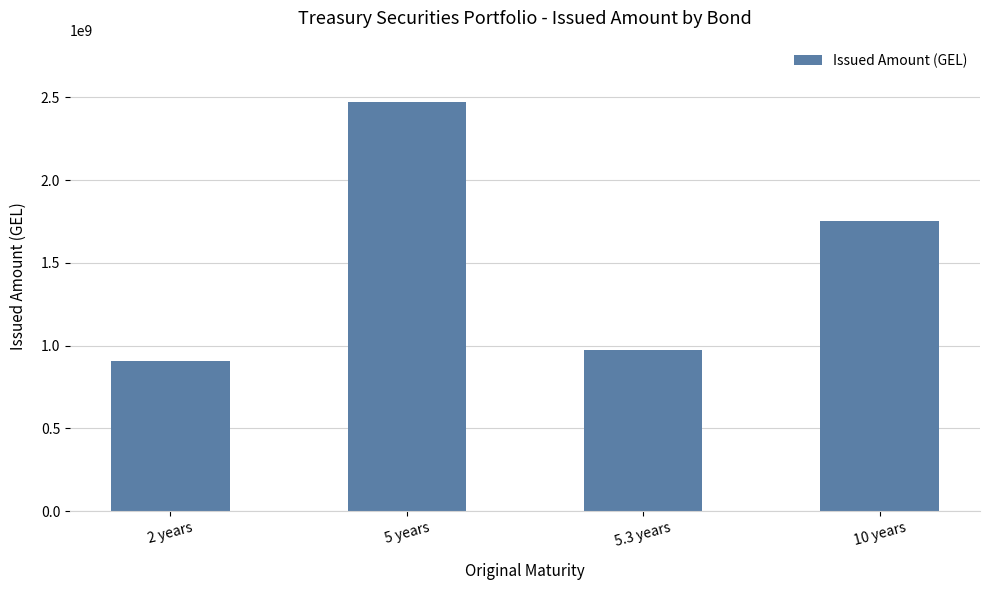

Count the number of data series in this chart.

1